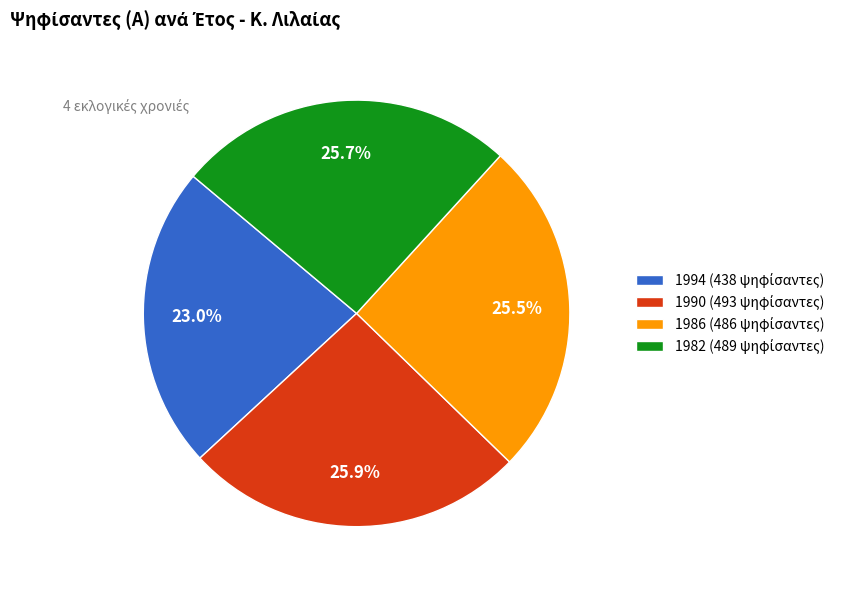

Is there a majority slice in this chart?

No